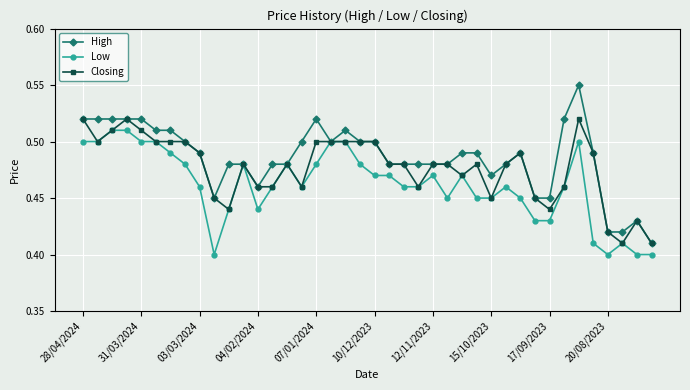

True or false: High has more than 2 interior local peaks.

True